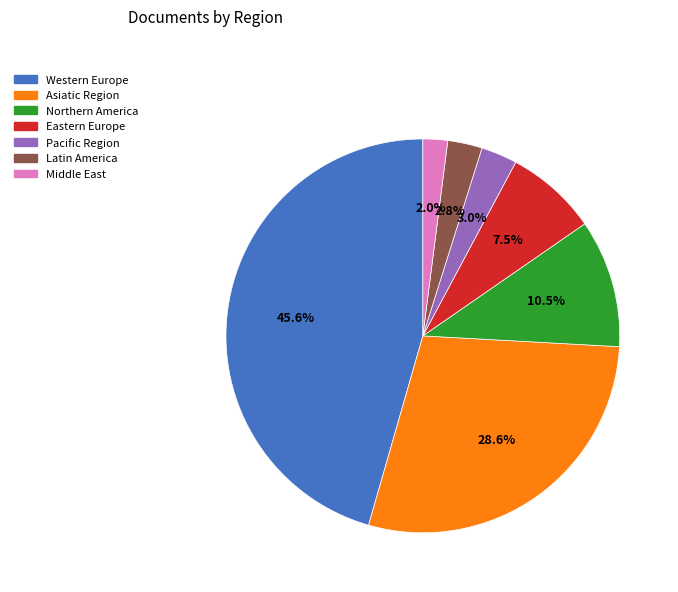

Approximately how many times larger is the value at Northern America compared to Pacific Region?

3.5